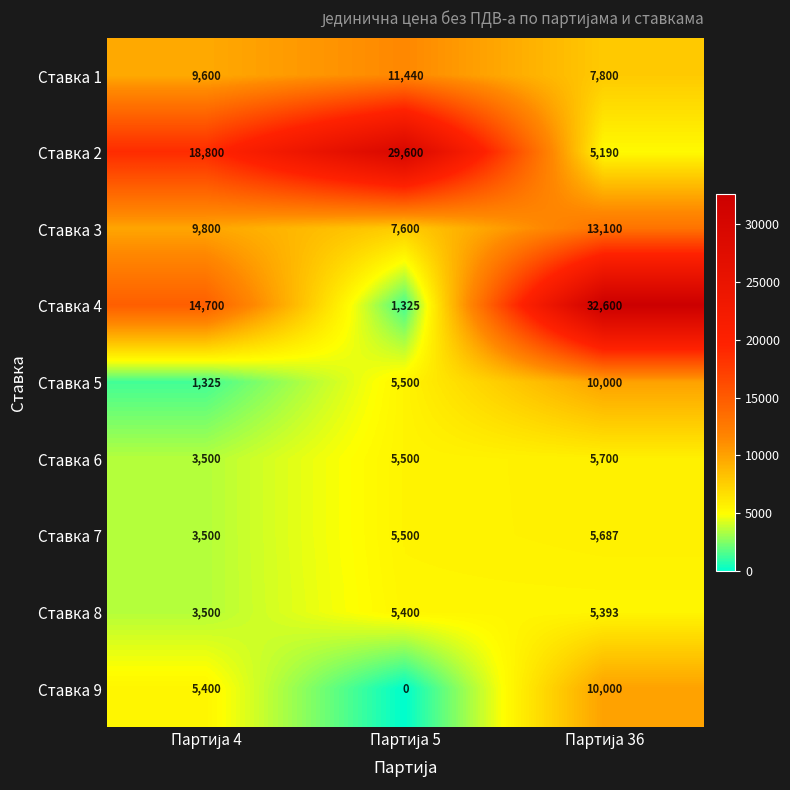

At how many categories does at least one series exceed 11009?

3